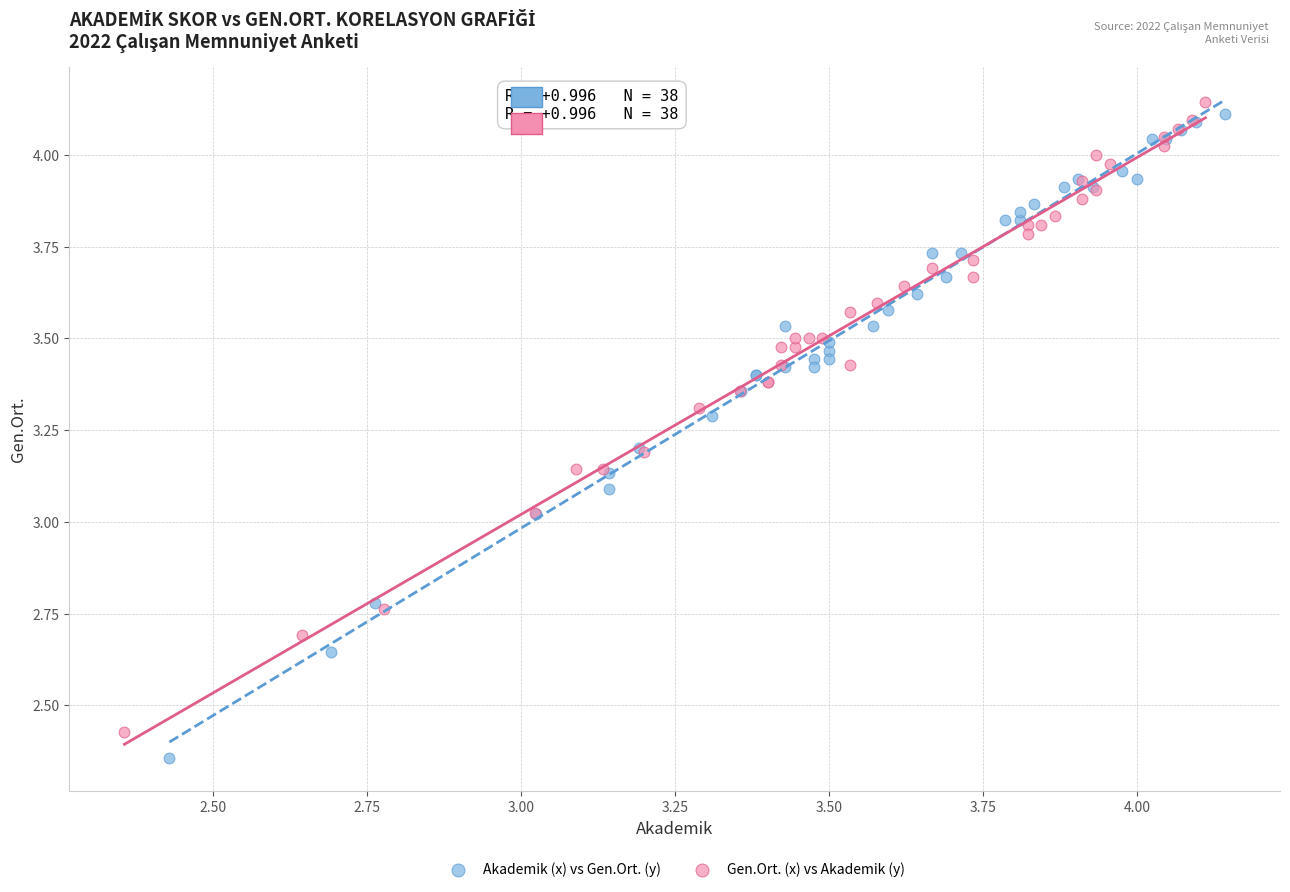

What are all the series names shown in the legend?

Akademik (x) vs Gen.Ort. (y), Gen.Ort. (x) vs Akademik (y)